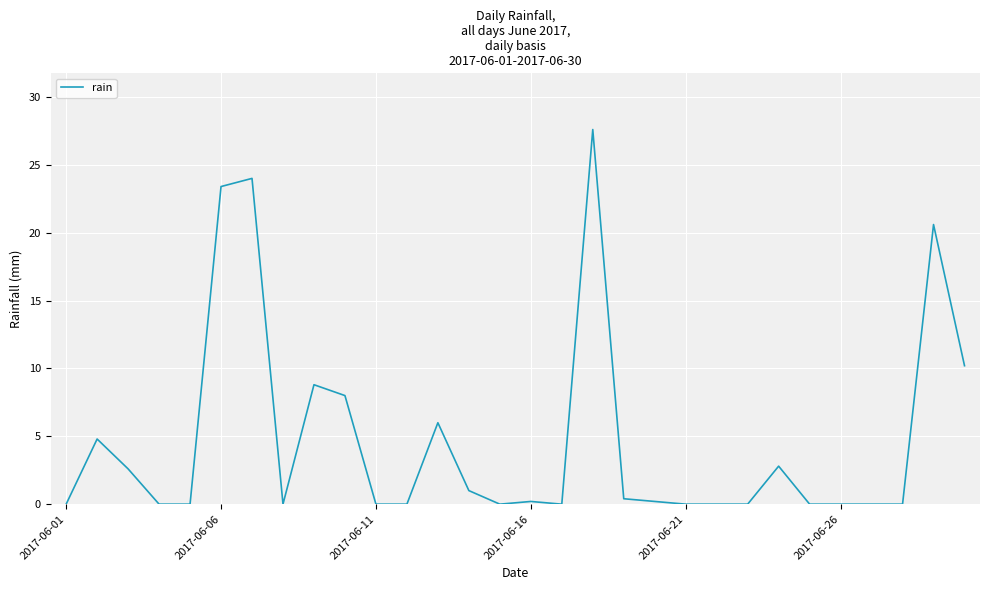

What is the maximum value shown in the chart?

27.6